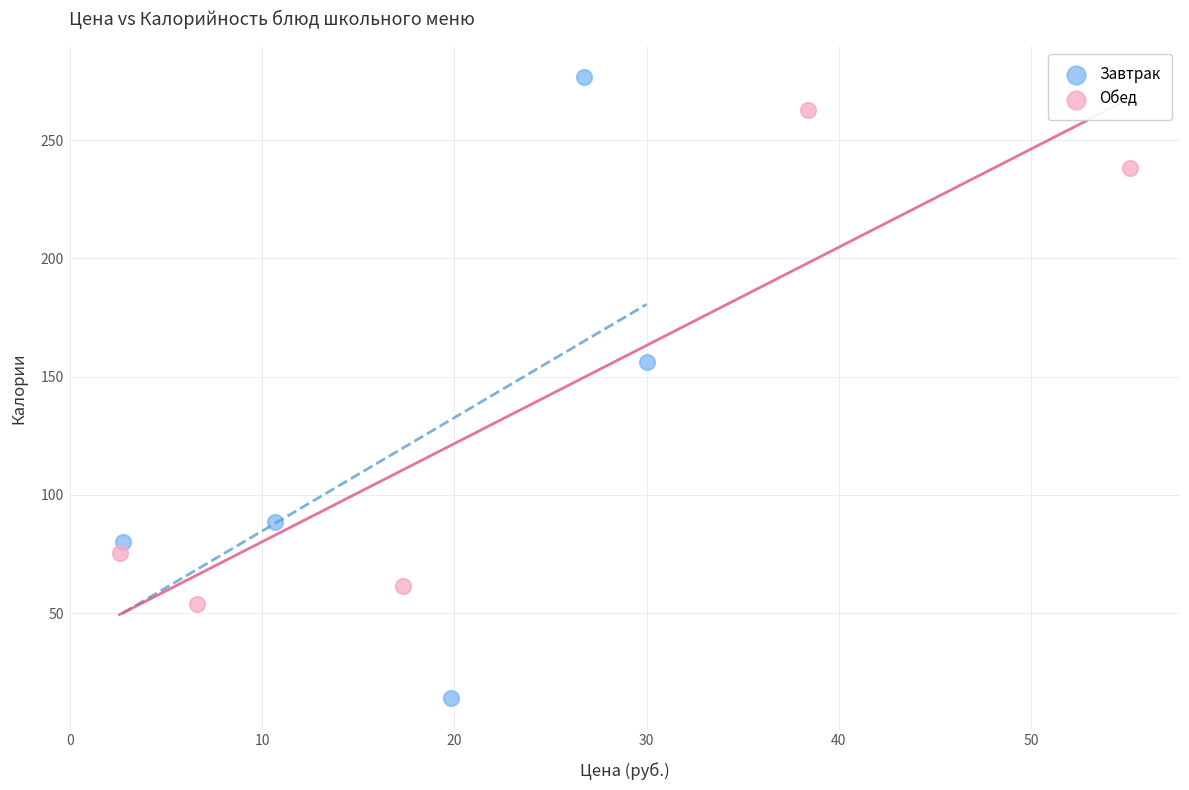

Which series contains the lowest Y value?

Завтрак